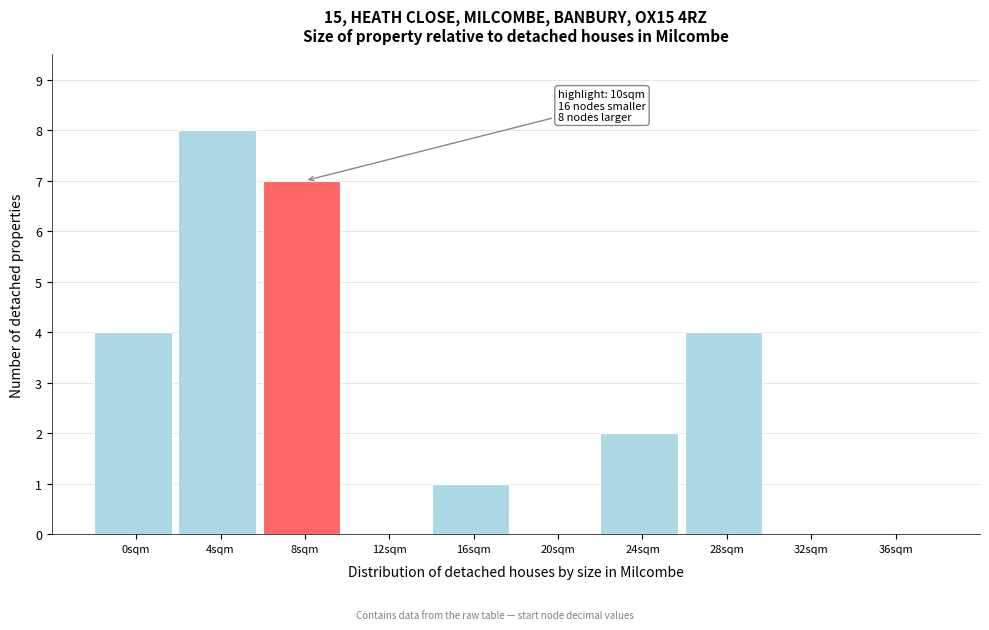

Reading left to right, extract all data points from this chart.

0sqm=4	4sqm=8	8sqm=7	12sqm=0	16sqm=1	20sqm=0	24sqm=2	28sqm=4	32sqm=0	36sqm=0